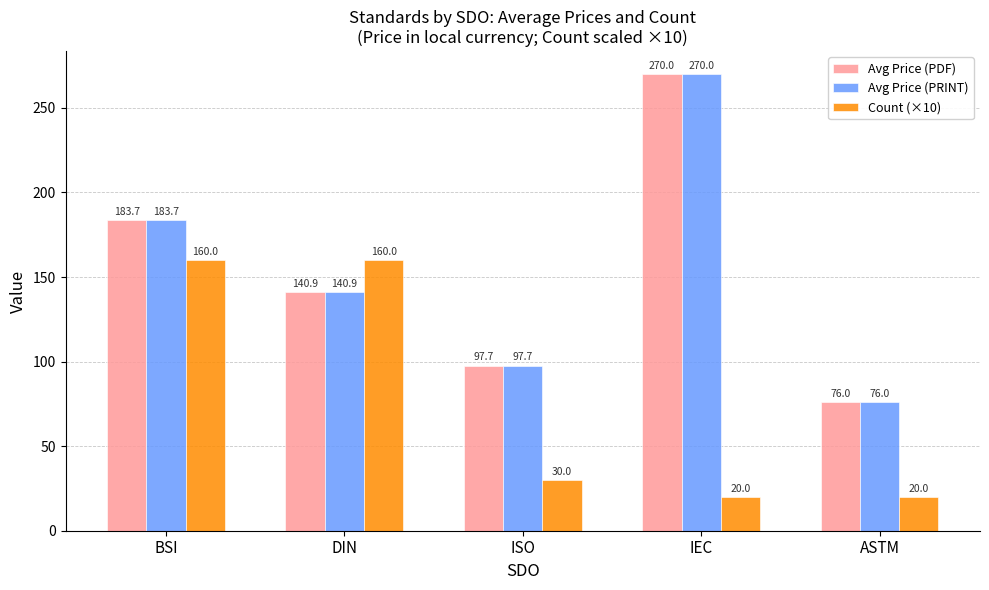

What is the greatest value displayed?

270.0